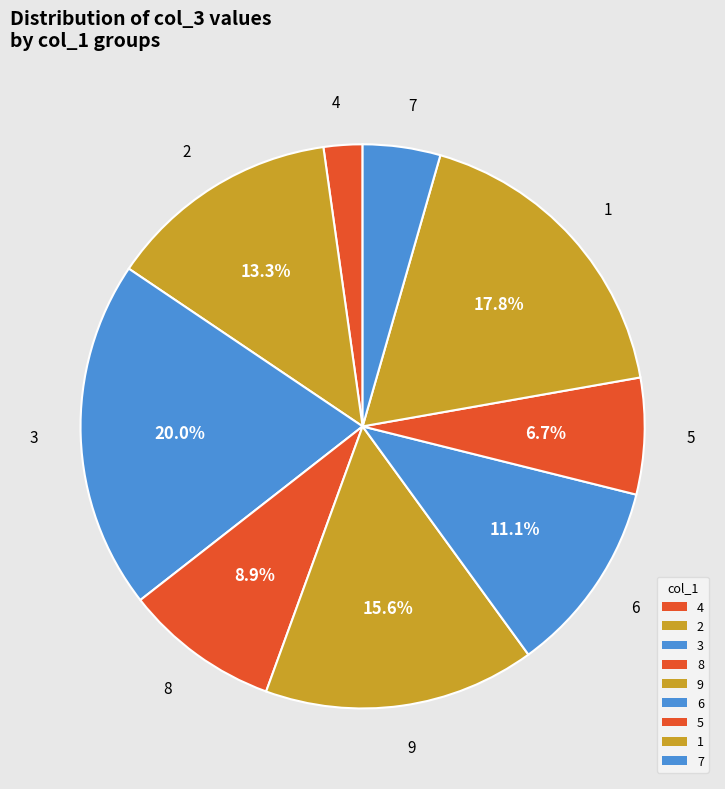

To the nearest percent, what is the difference between the 8 and 7 slice percentages?

4%